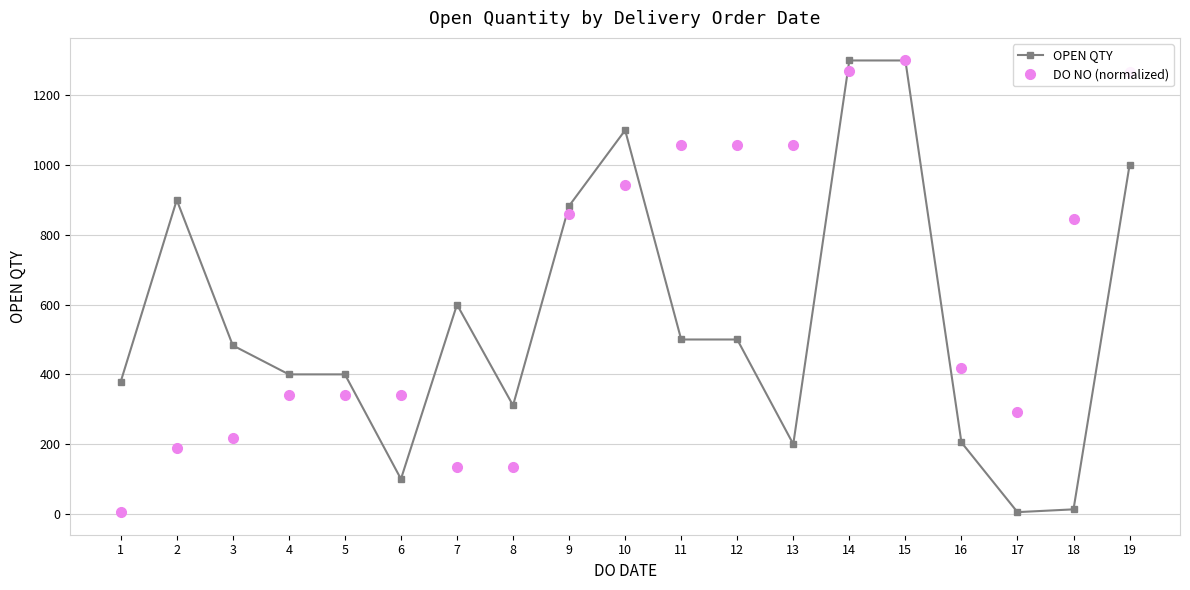

What is the maximum value for OPEN QTY?

1300.0